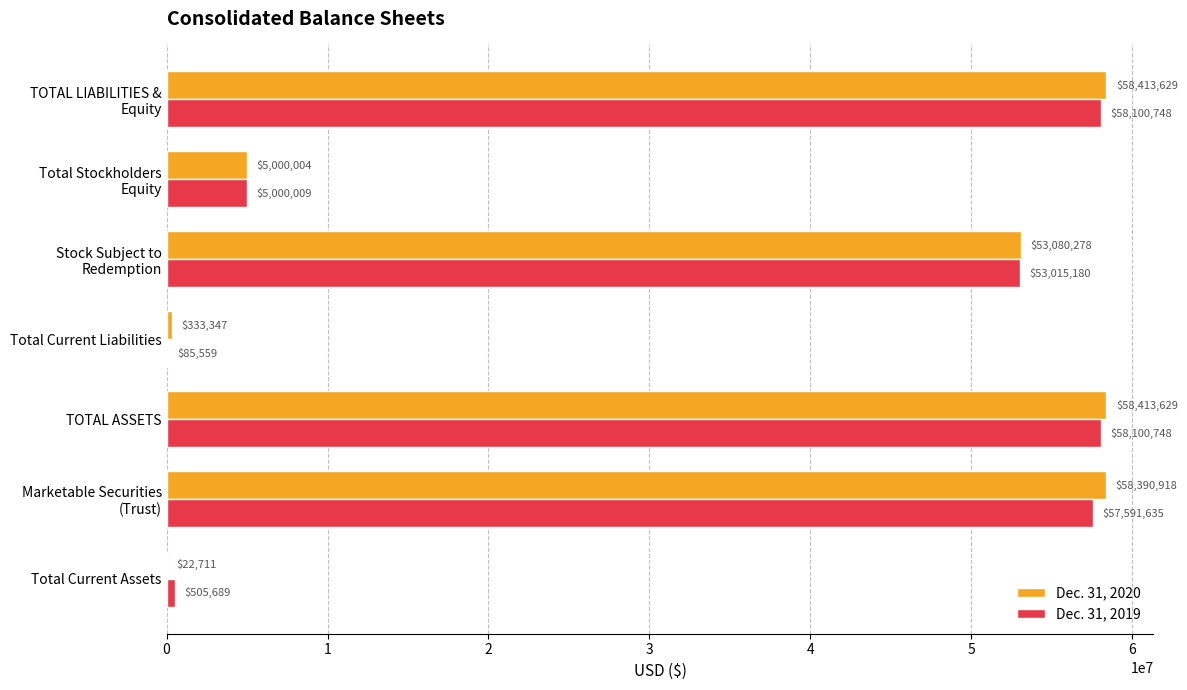

What is the total value across all series at Total Current Liabilities?

418906